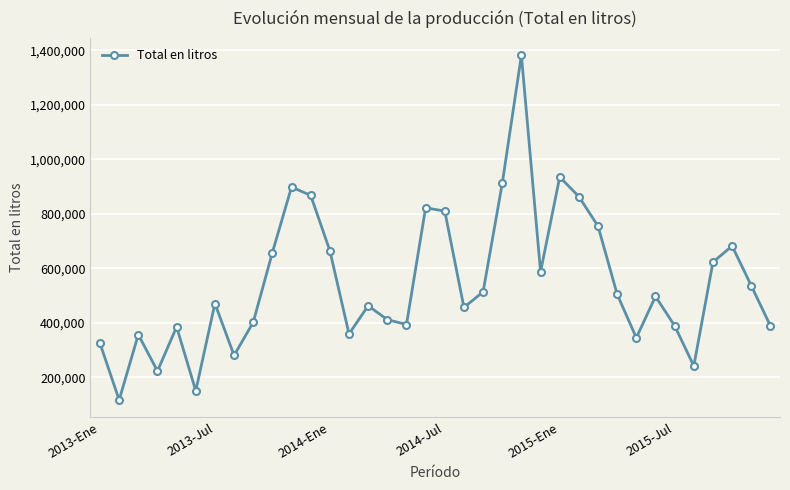

What is the value of the 35th point from the left?

535690